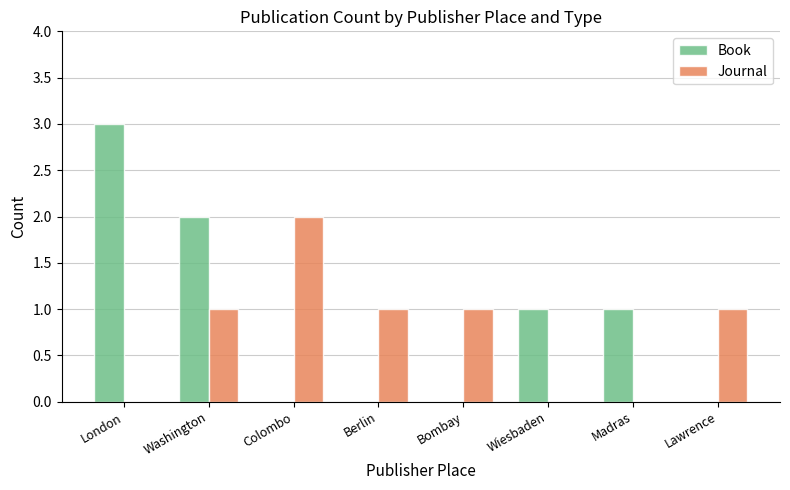

What is the sum of all Journal values?

6